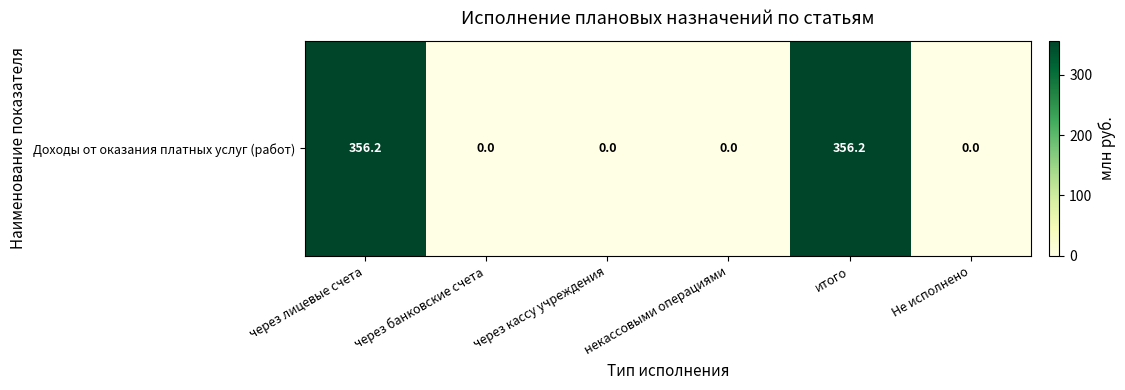

What is the average value?

118.7